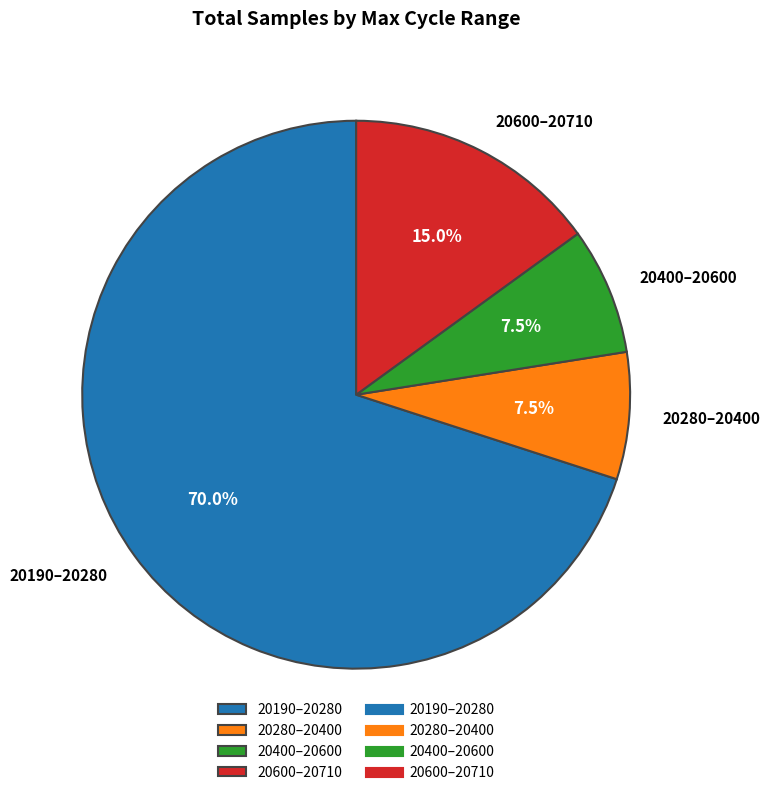

Approximately how many times larger is the value at 20280–20400 compared to 20400–20600?

1.0